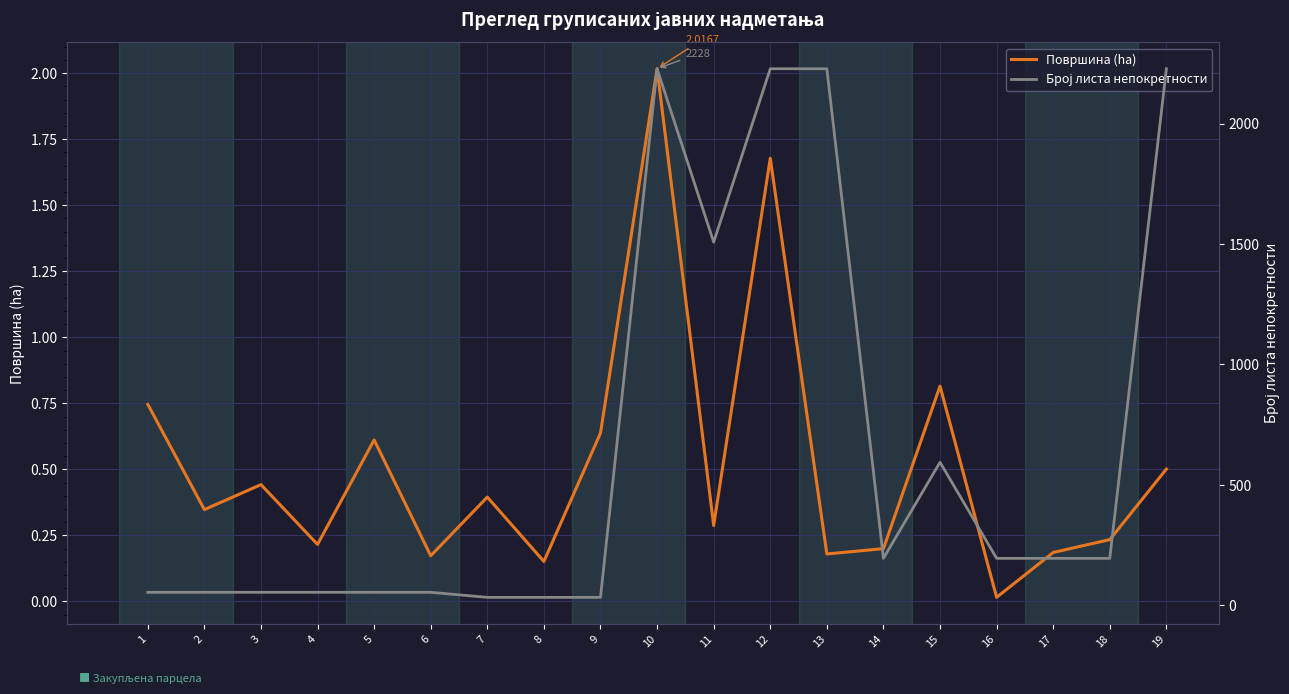

What is the value of the Број листа непокретности point at the 6th from the left?

54.0